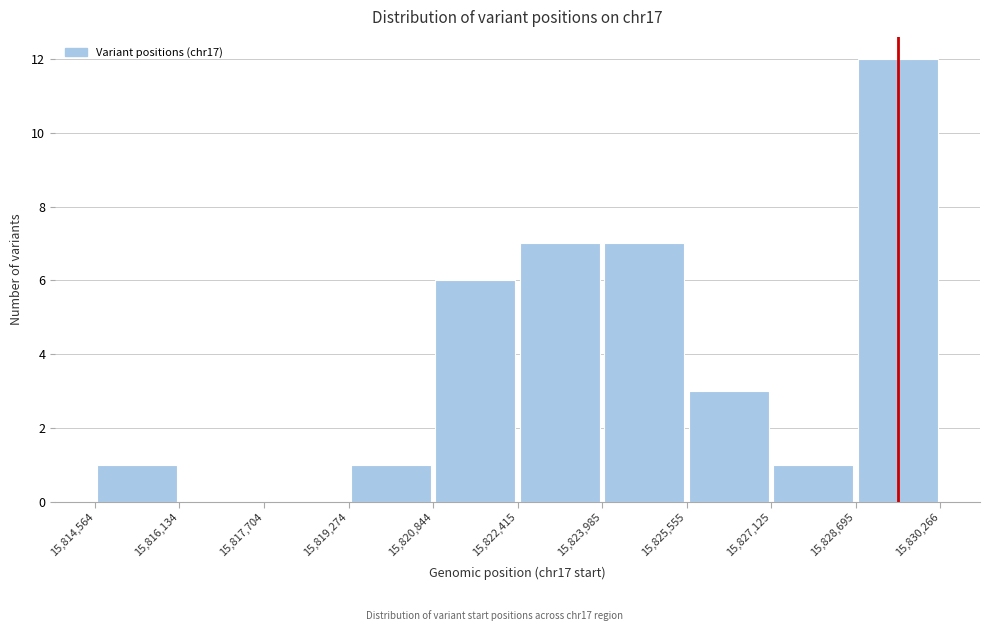

Reading left to right, list every bar in this chart as the range it spans on the x-axis followed by its height. The values are not printed on the chart, so give them approximately, as read against the axis.

15,814,564 to 15,816,134: 1
15,816,134 to 15,817,704: 0
15,817,704 to 15,819,274: 0
15,819,274 to 15,820,844: 1
15,820,844 to 15,822,415: 6
15,822,415 to 15,823,985: 7
15,823,985 to 15,825,555: 7
15,825,555 to 15,827,125: 3
15,827,125 to 15,828,695: 1
15,828,695 to 15,830,266: 12